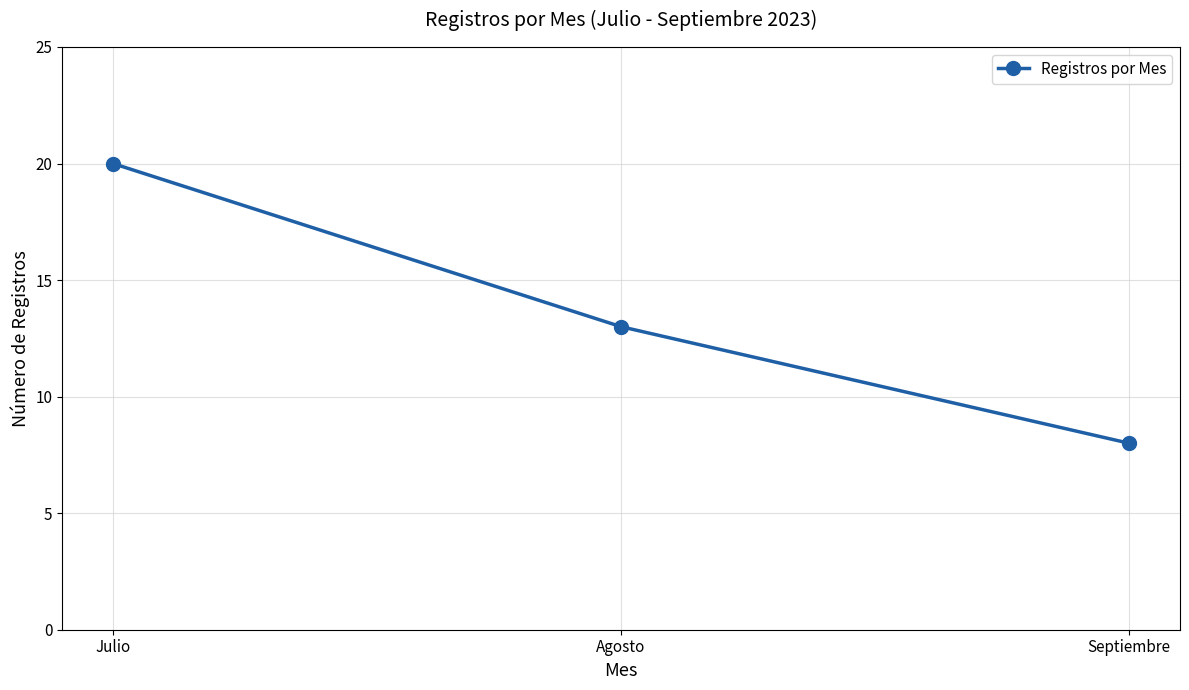

Which has a higher value, Septiembre or Agosto?

Agosto